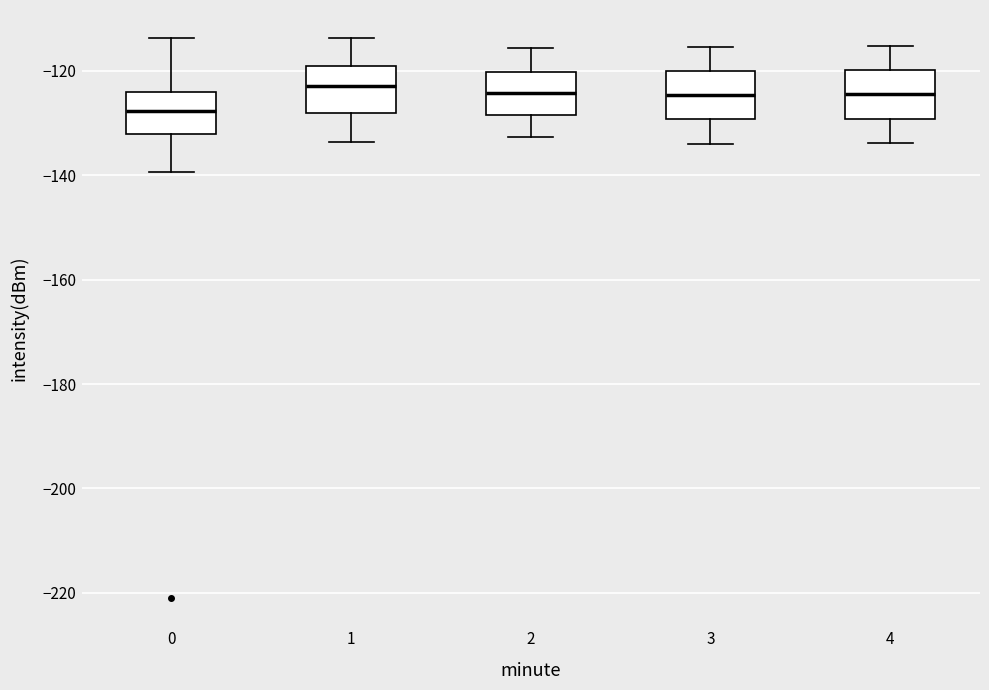

Which box's median line is the lowest?

0